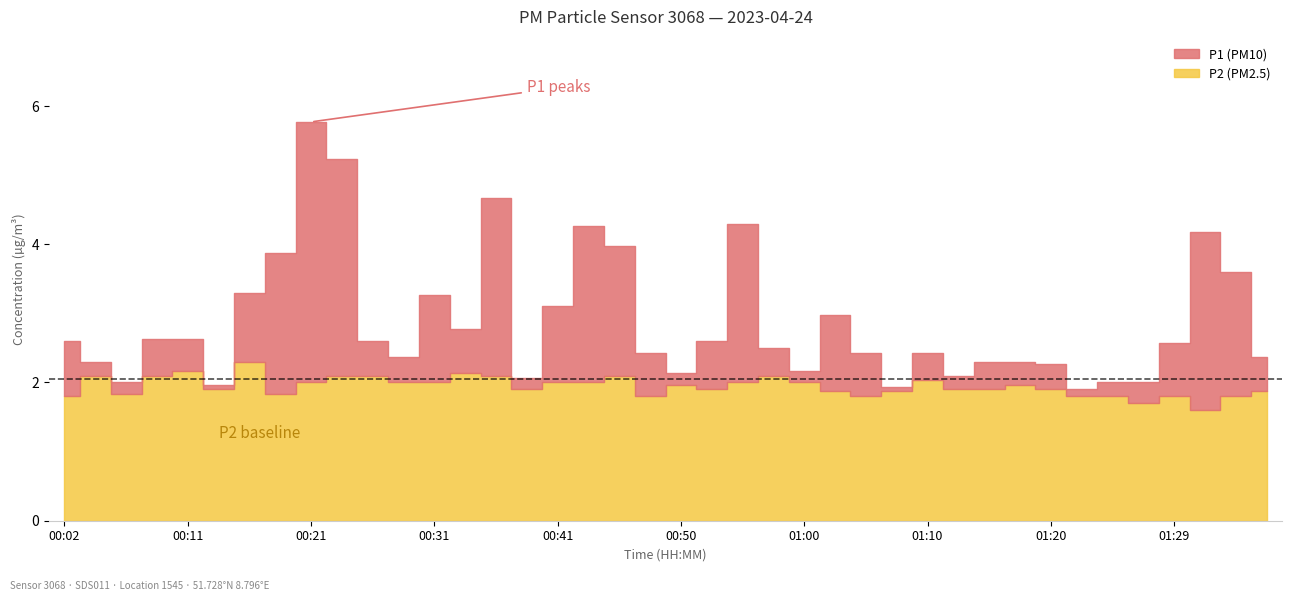

How many categories are shown in the chart?

40